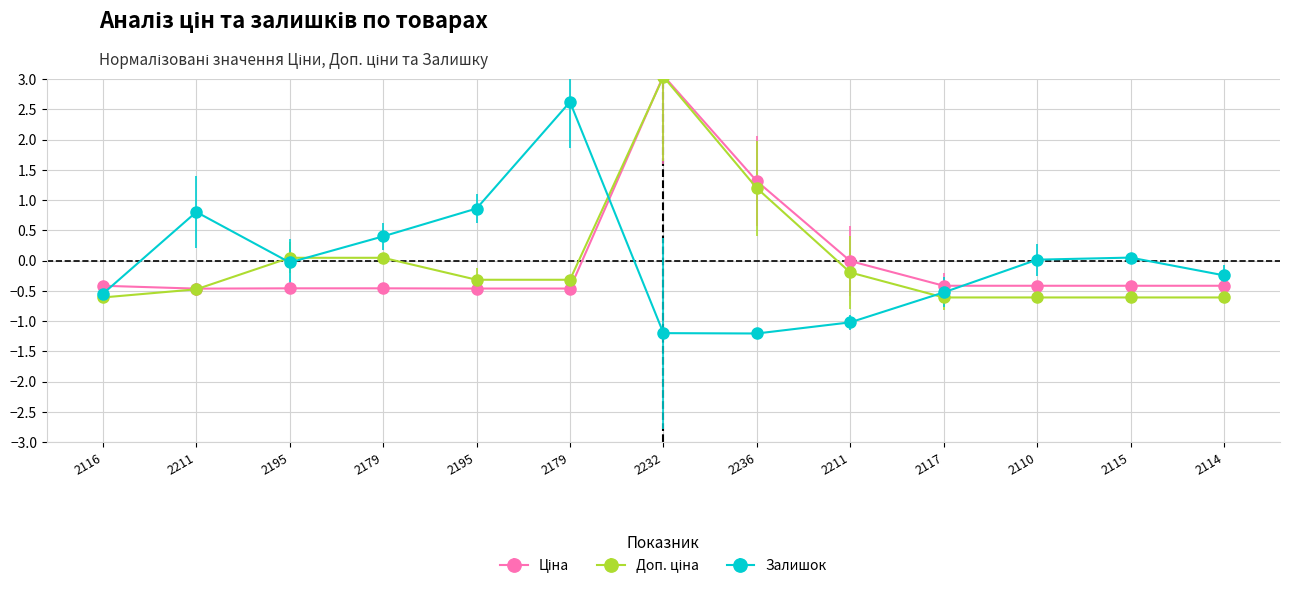

How many lines are shown in the chart?

3